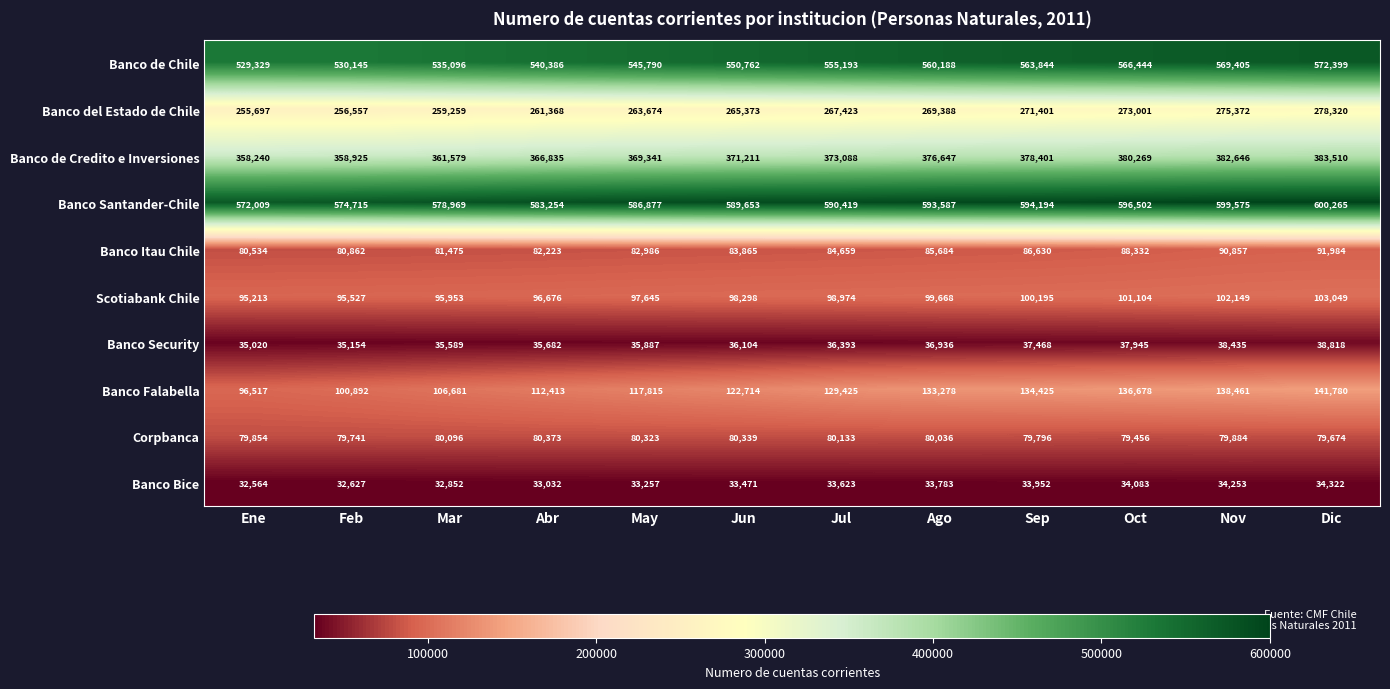

Which category has the lowest value in the Banco Itau Chile series?

Ene